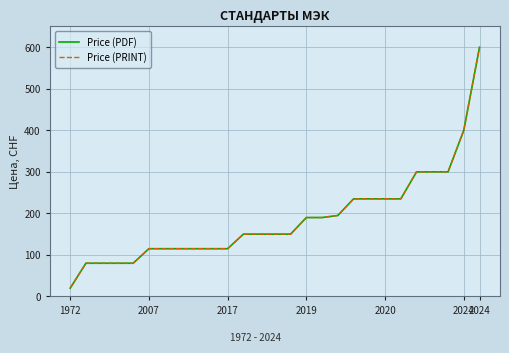

True or false: Price (PDF) and Price (PRINT) cross at least once.

False